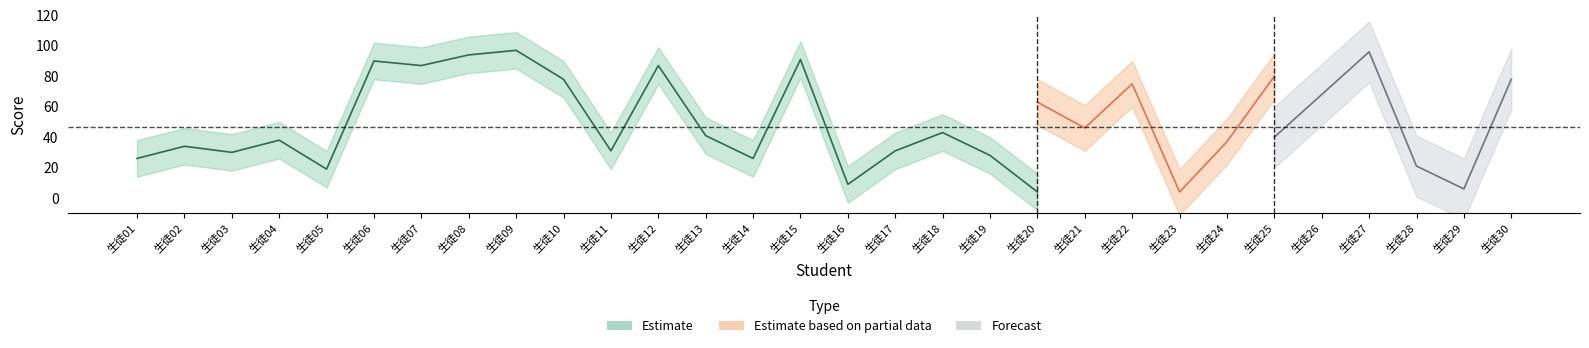

At which category does 理科 reach its first local peak?

生徒04